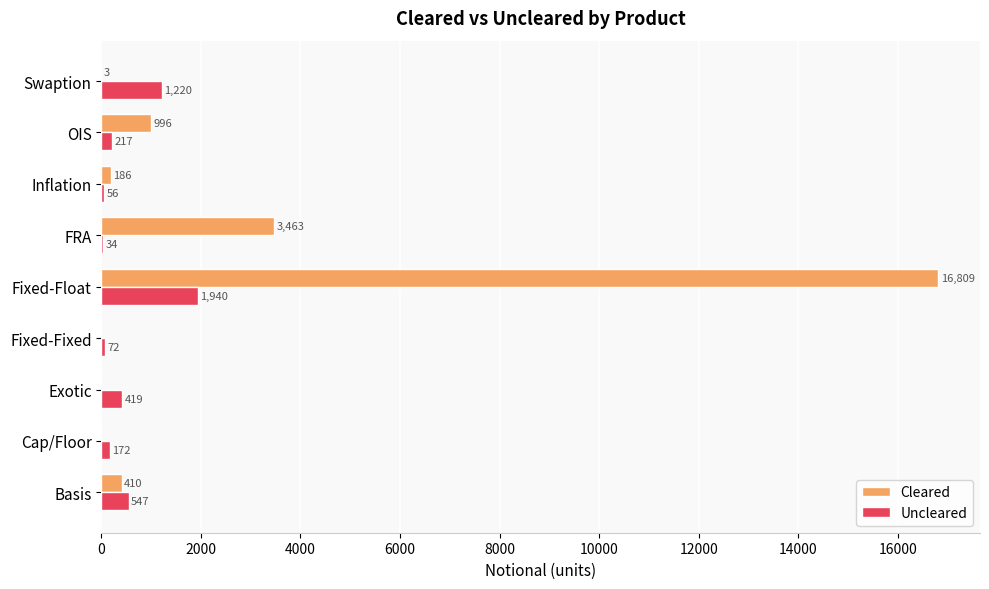

The Cleared series shows 0 at Exotic. True or false?

True